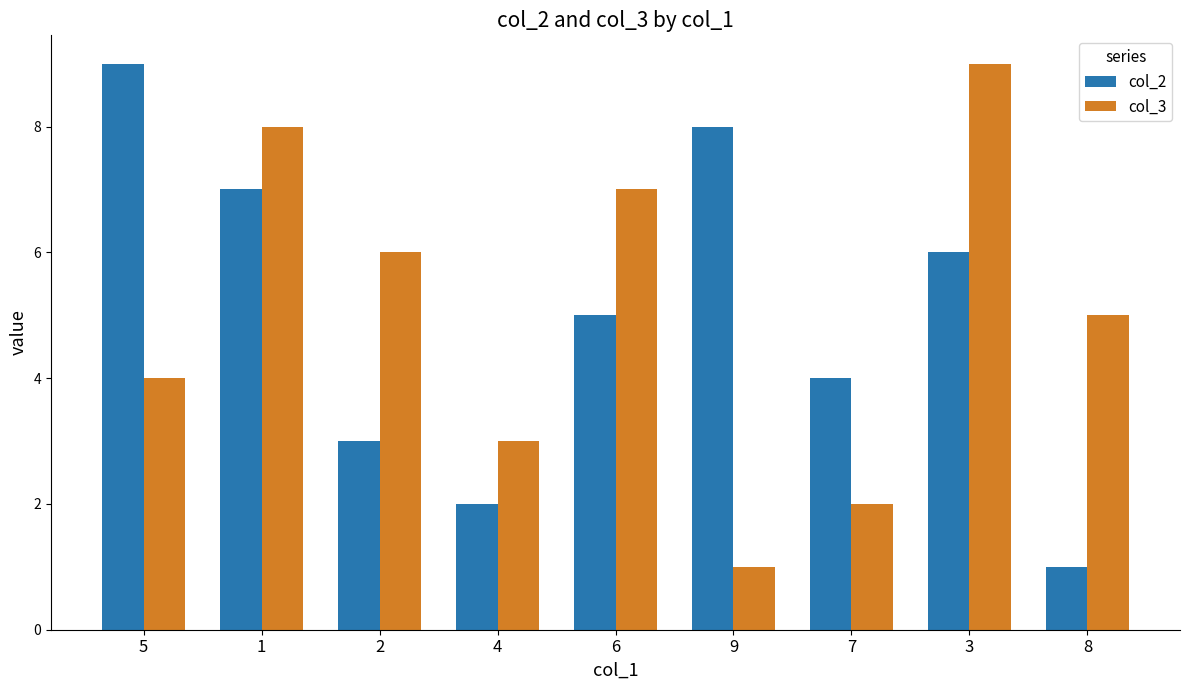

What is the label of the 8th bar from the right?

1